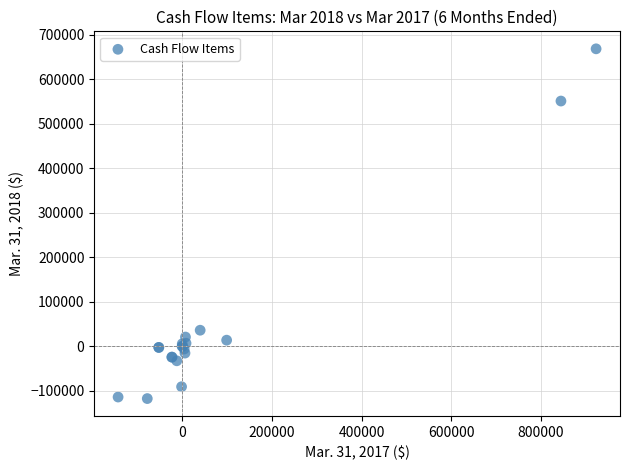

What Y value in the scatter plot is closest to 275349?

36208